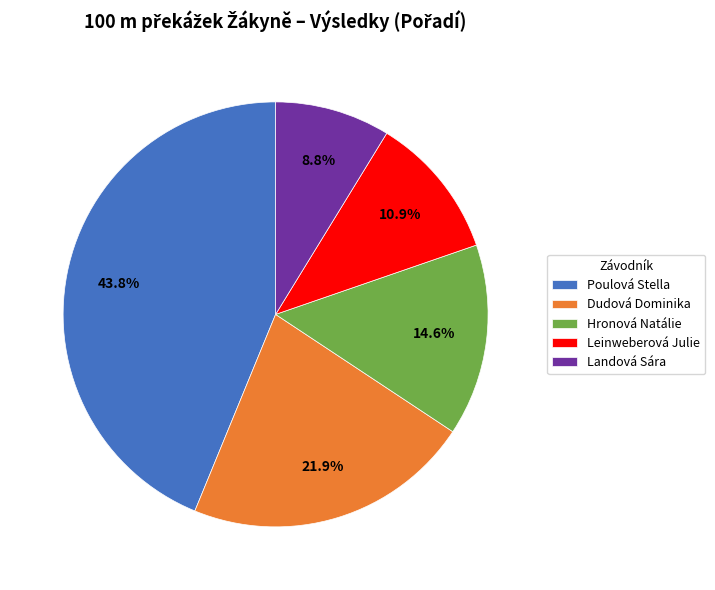

Which slice is the smallest?

Landová Sára